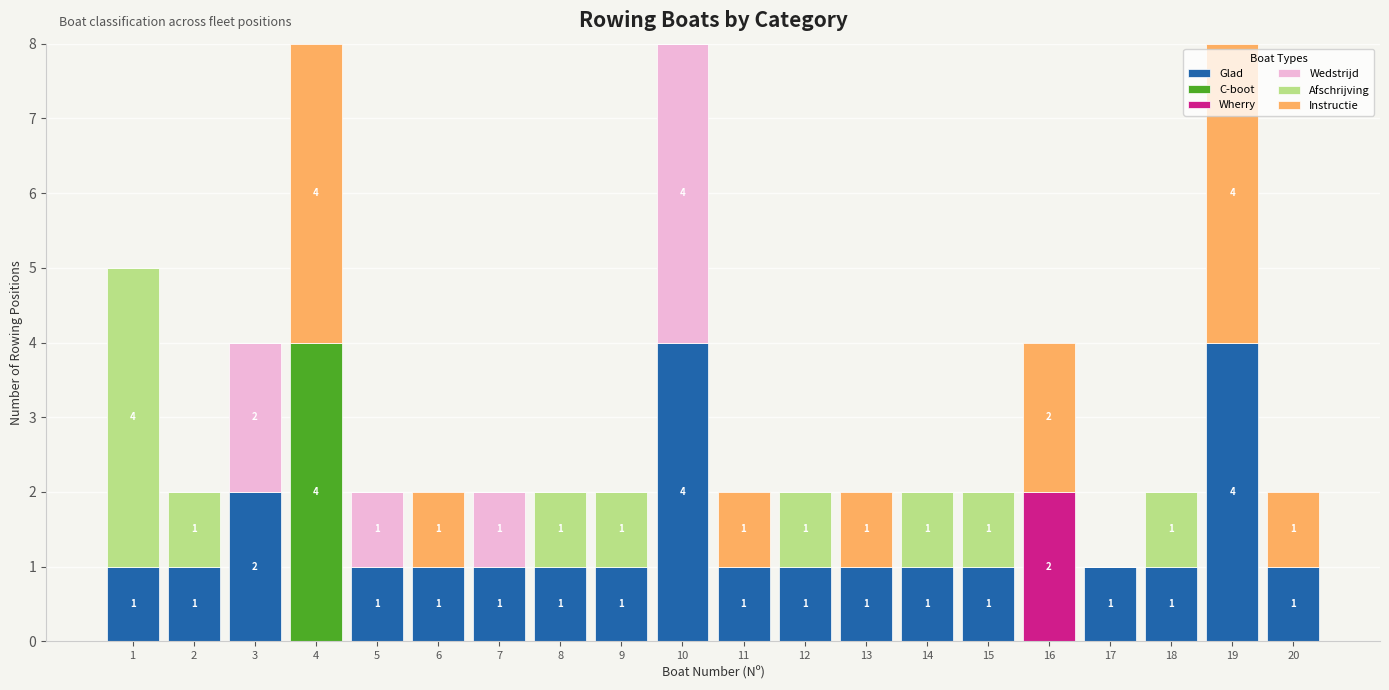

What is the total value across all series at 11?

2